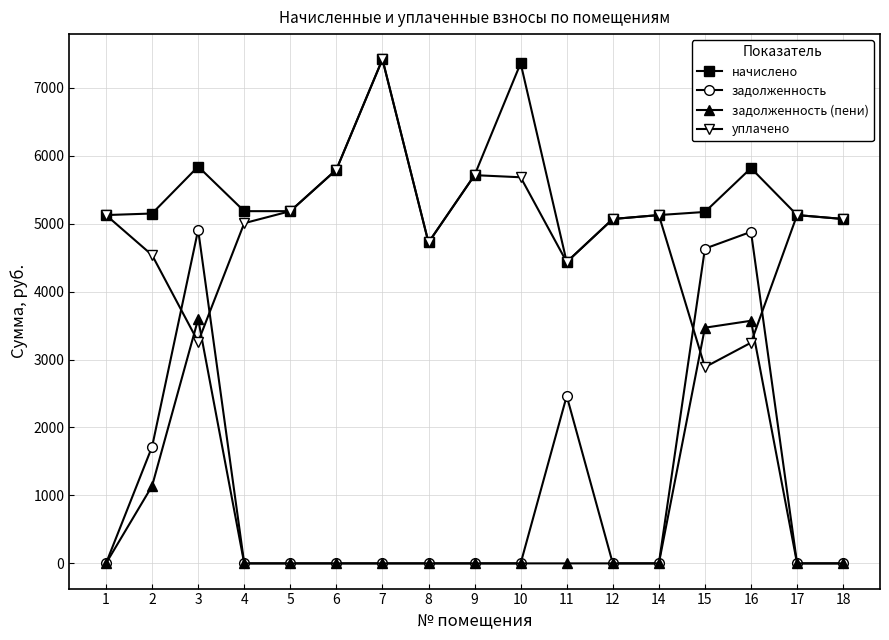

What is the value of the уплачено point at the 11th from the left?

4435.2